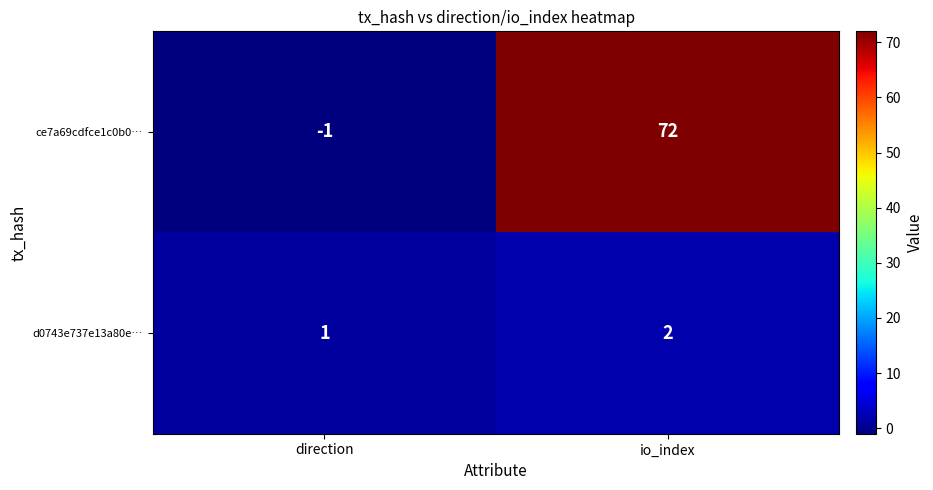

At which category is the sum across all series the highest?

io_index